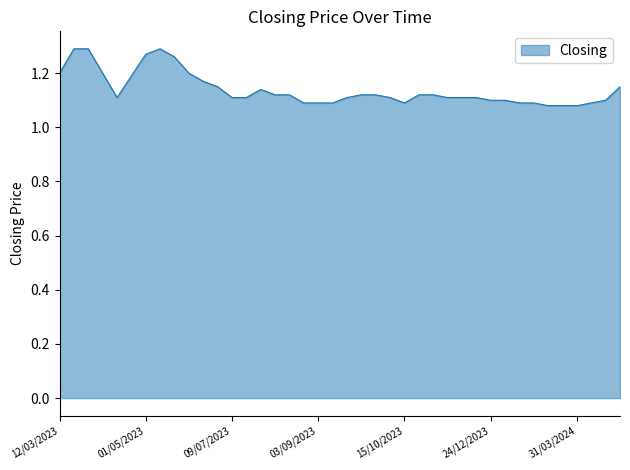

List the labels in order of value, largest first.

07/05/2023, 02/04/2023, 26/03/2023, 01/05/2023, 14/05/2023, 28/05/2023, 09/04/2023, 12/03/2023, 25/04/2023, 18/06/2023, 21/04/2024, 02/07/2023, 30/07/2023, 19/11/2023, 05/11/2023, 01/10/2023, 24/09/2023, 20/08/2023, 13/08/2023, 17/12/2023, 10/12/2023, 26/11/2023, 08/10/2023, 17/09/2023, 16/07/2023, 09/07/2023, 16/04/2023, 14/04/2024, 21/01/2024, 24/12/2023, 07/04/2024, 18/02/2024, 11/02/2024, 15/10/2023, 10/09/2023, 03/09/2023, 27/08/2023, 31/03/2024, 17/03/2024, 03/03/2024